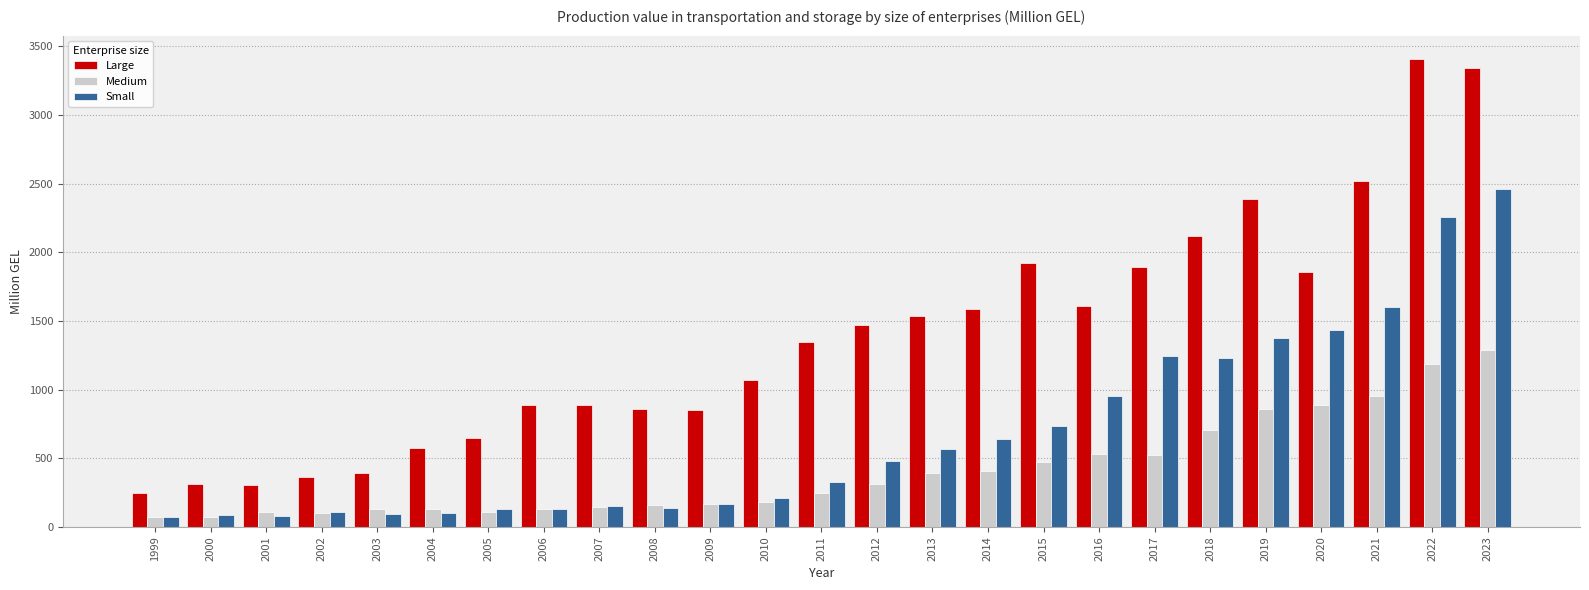

What are all the series names shown in the legend?

Large, Medium, Small